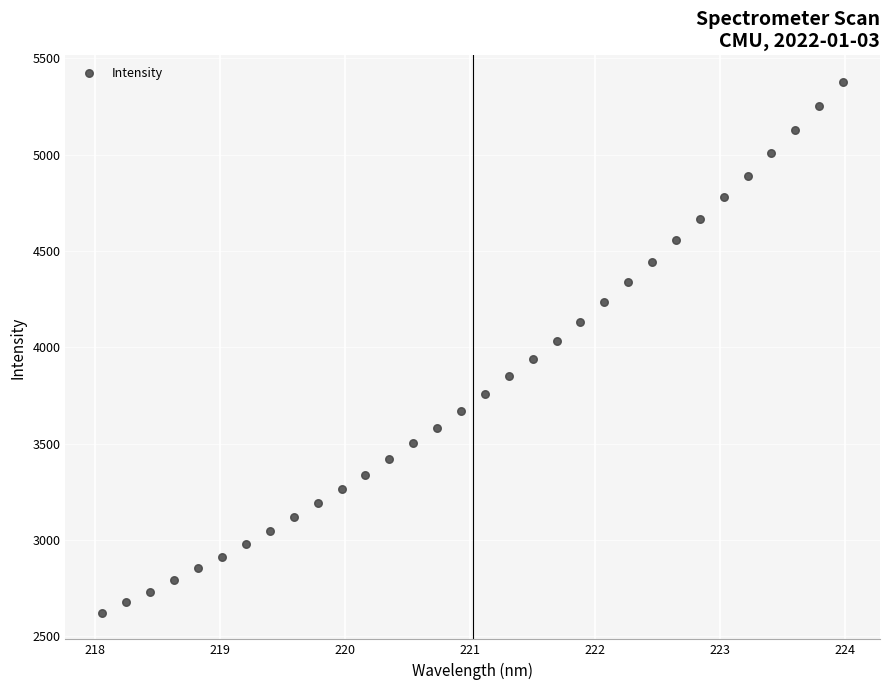

What is the range of Y values (max minus min)?

2755.5